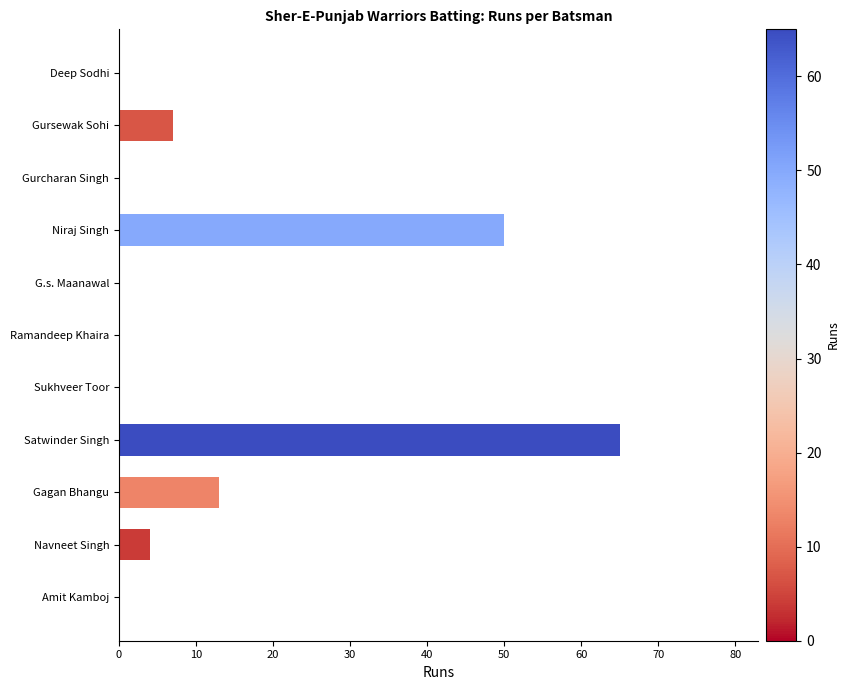

Reading top to bottom, transcribe all the data shown in this chart.

Deep Sodhi=0	Gursewak Sohi=7	Gurcharan Singh=0	Niraj Singh=50	G.s. Maanawal=0	Ramandeep Khaira=0	Sukhveer Toor=0	Satwinder Singh=65	Gagan Bhangu=13	Navneet Singh=4	Amit Kamboj=0